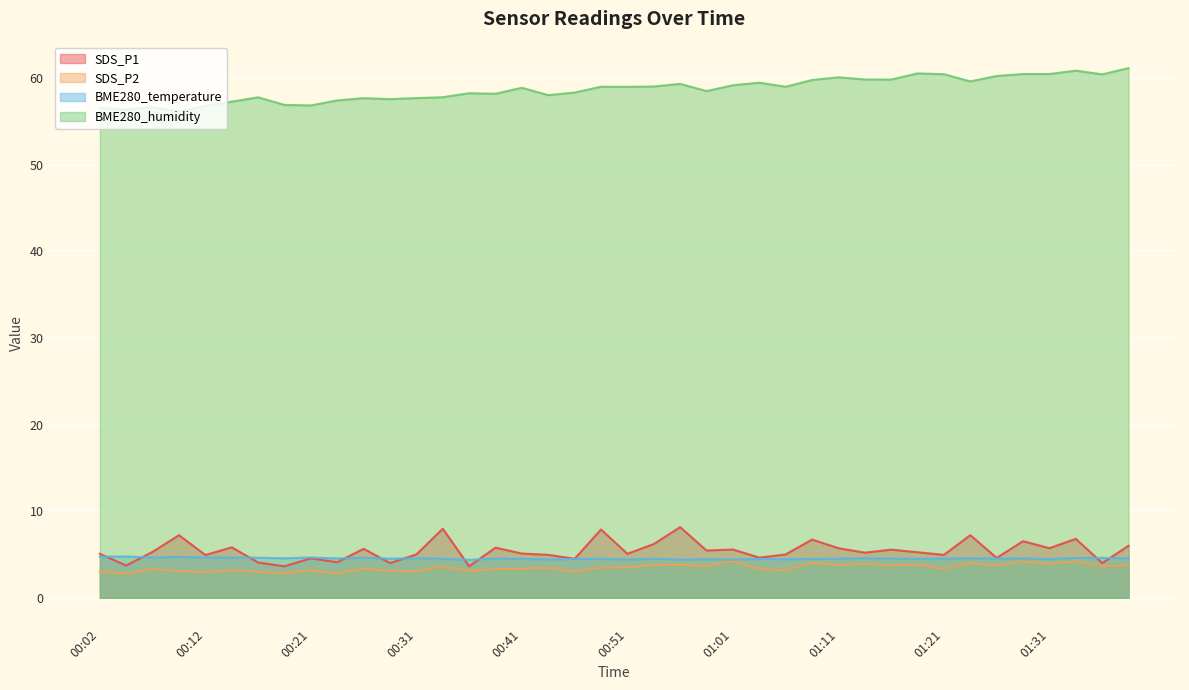

At which category does the chart reach its minimum across all series?

00:04